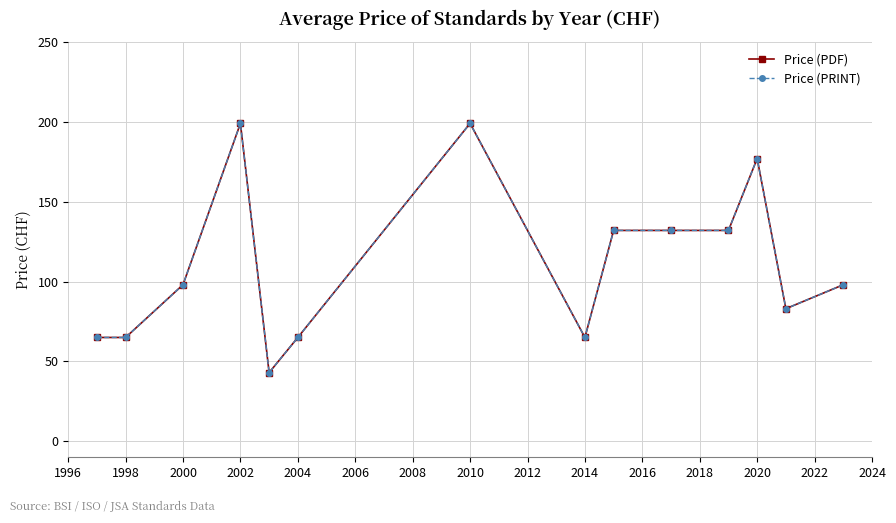

Count the Price (PDF) values in the range 65 to 132.

10